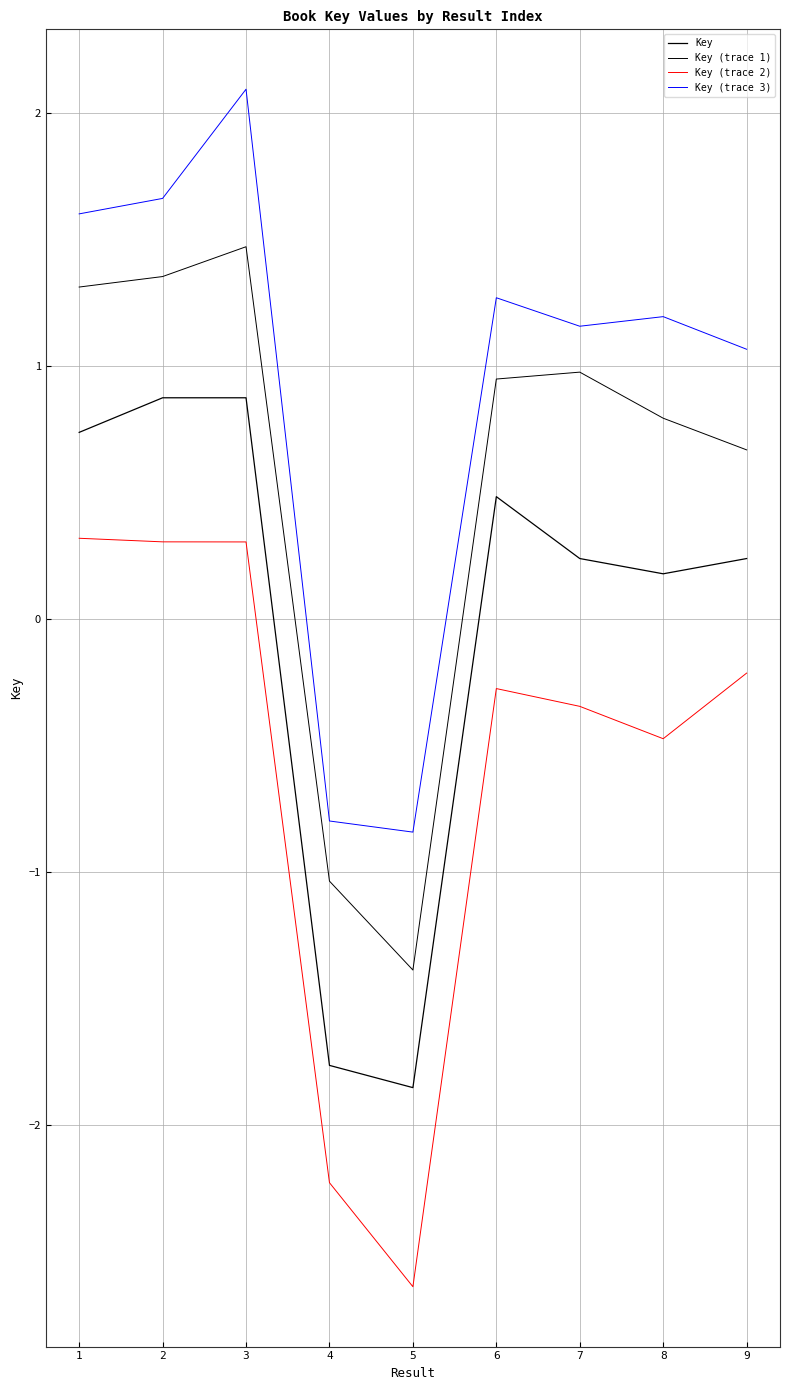

How many values in the Key (trace 2) series exceed 0?

3